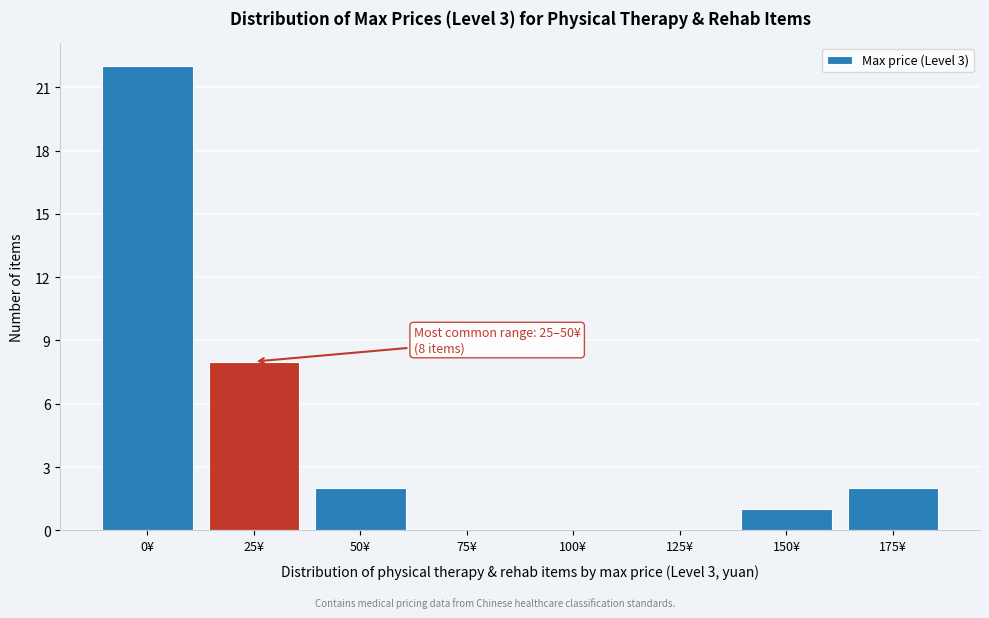

Reading left to right, list all the values displayed in this chart.

0¥=22	25¥=8	50¥=2	75¥=0	100¥=0	125¥=0	150¥=1	175¥=2